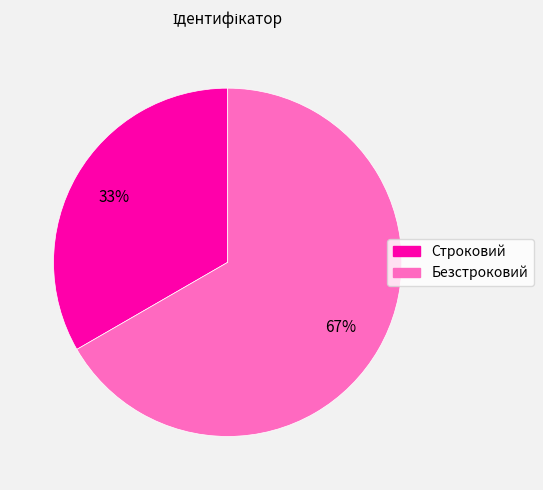

True or false: Строковий accounts for 39% of the total.

False